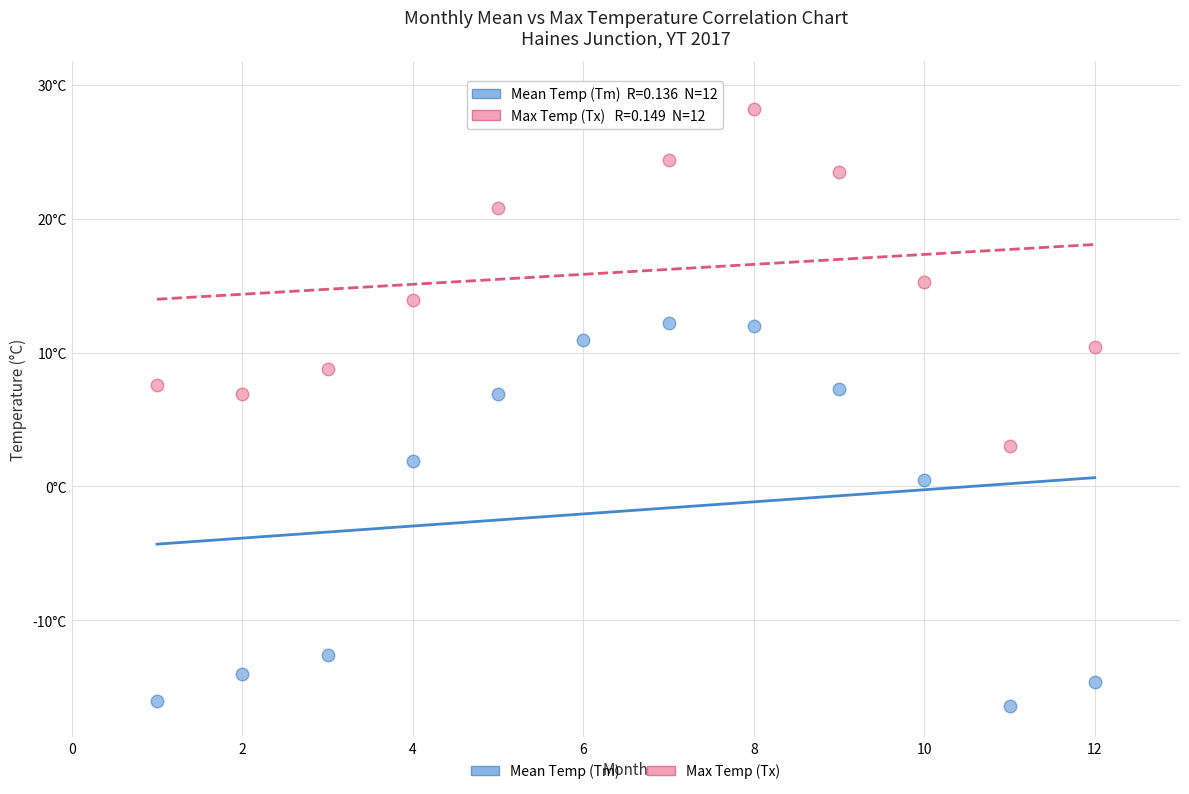

What are all the series names shown in the legend?

Mean Temp (Tm), Max Temp (Tx)